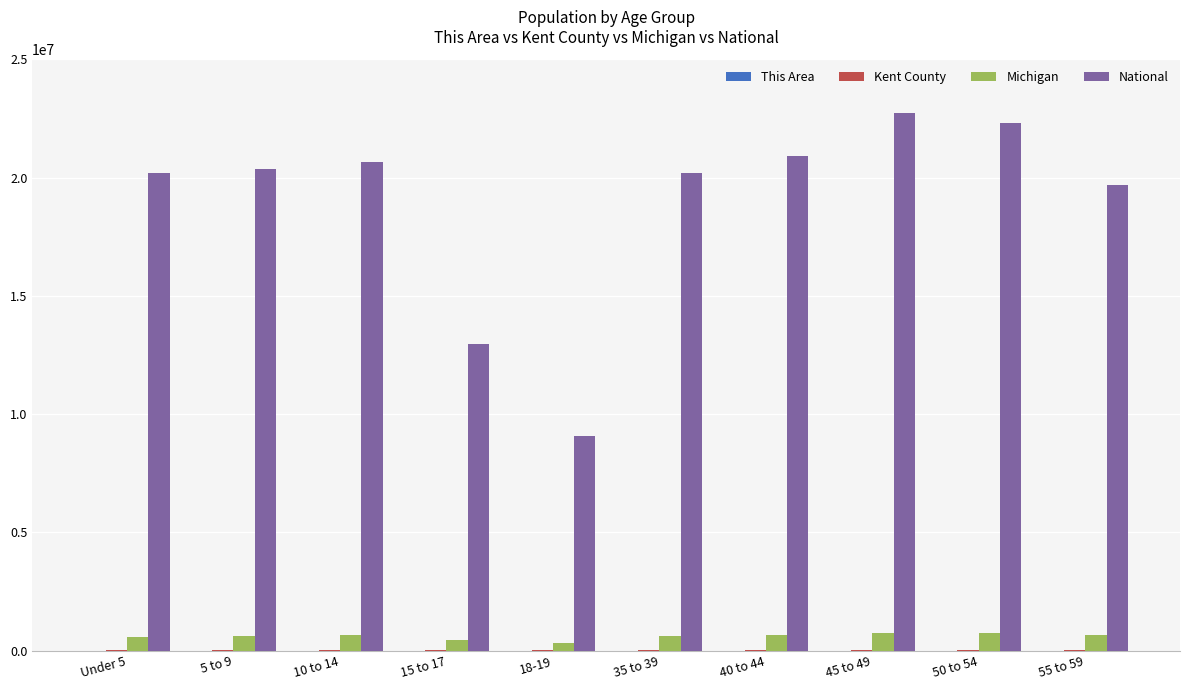

What is the greatest value displayed?

22708591